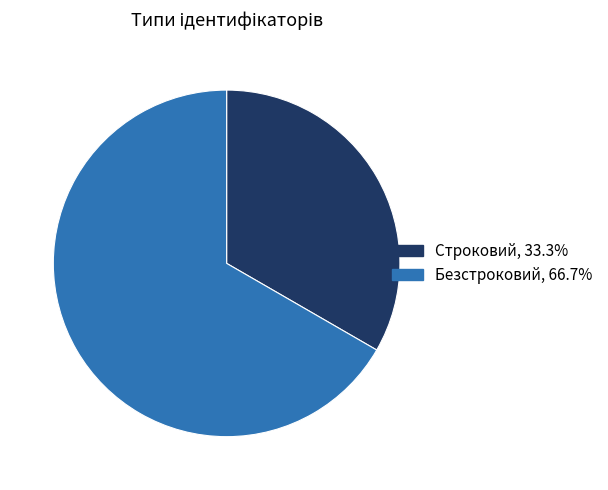

Combined, do Строковий and Безстроковий account for over 50%?

Yes